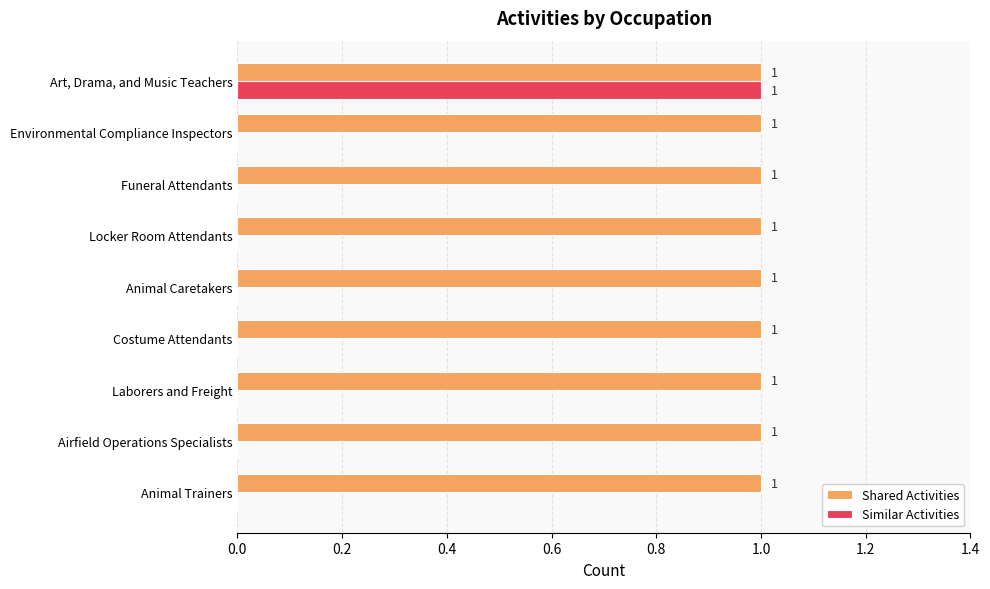

Is the value of Shared Activities at Environmental Compliance Inspectors greater than the value of Similar Activities at Animal Trainers?

Yes